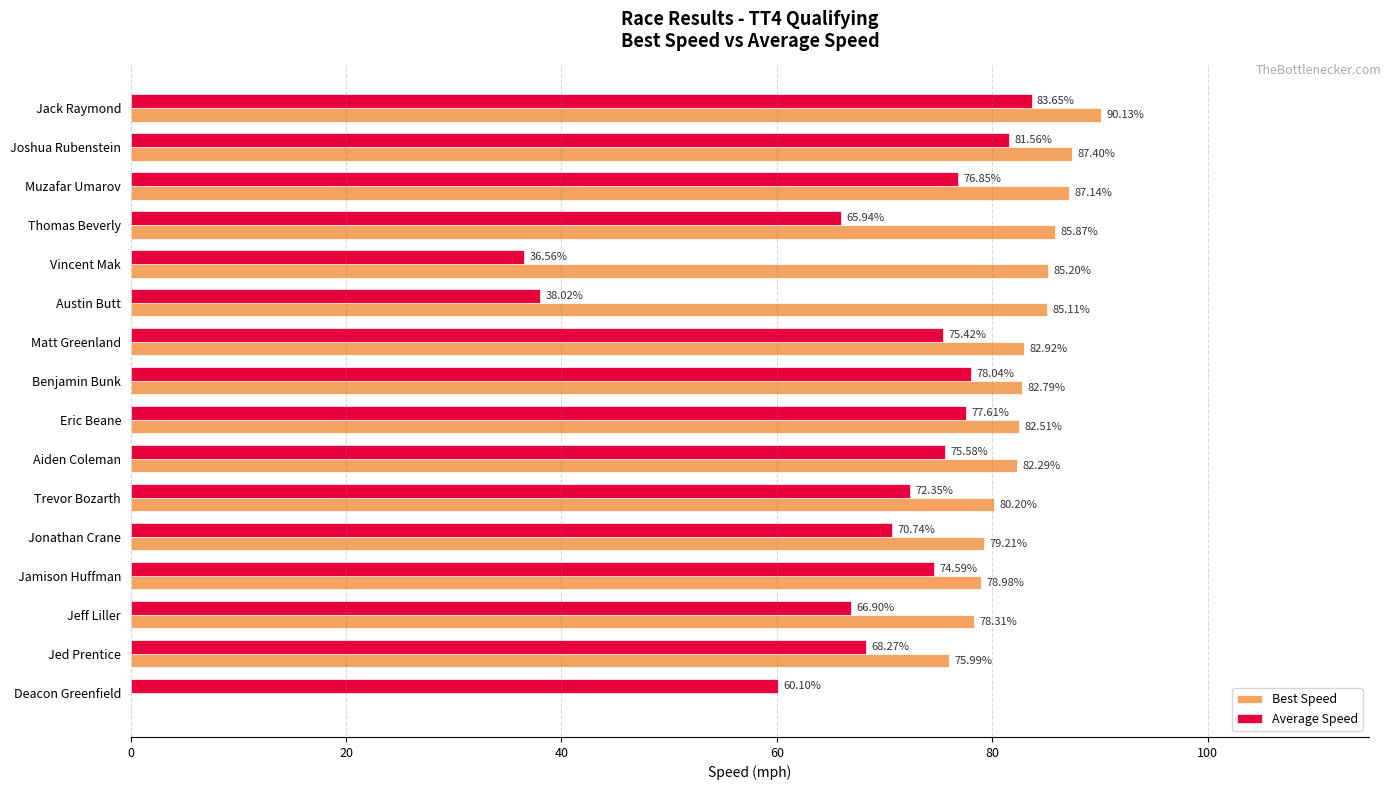

What is the sum of all Best Speed values?

1244.0